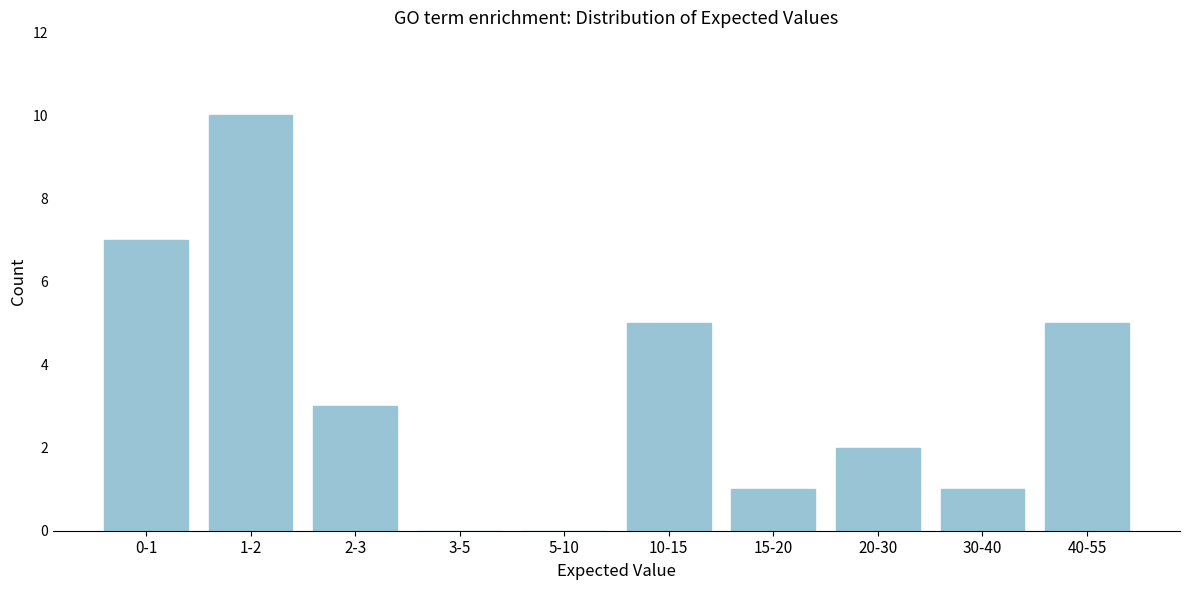

Reading left to right, transcribe all the data shown in this chart.

0-1=7	1-2=10	2-3=3	3-5=0	5-10=0	10-15=5	15-20=1	20-30=2	30-40=1	40-55=5